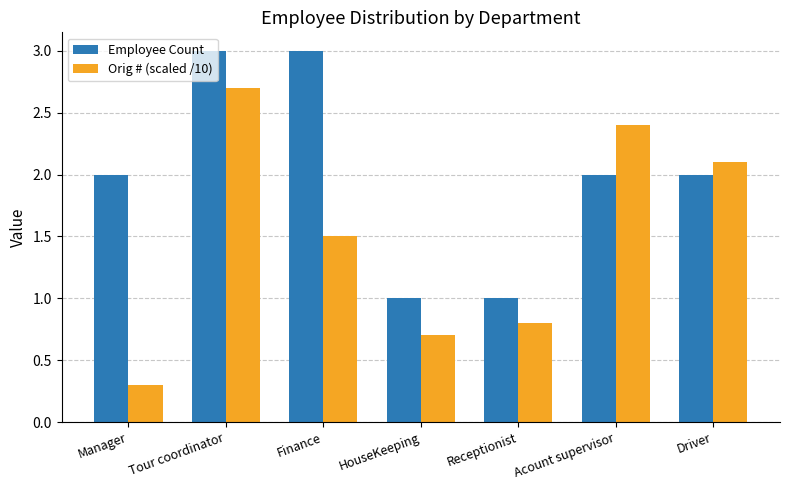

What is the difference between the maximum and minimum values in the Employee Count series?

2.0